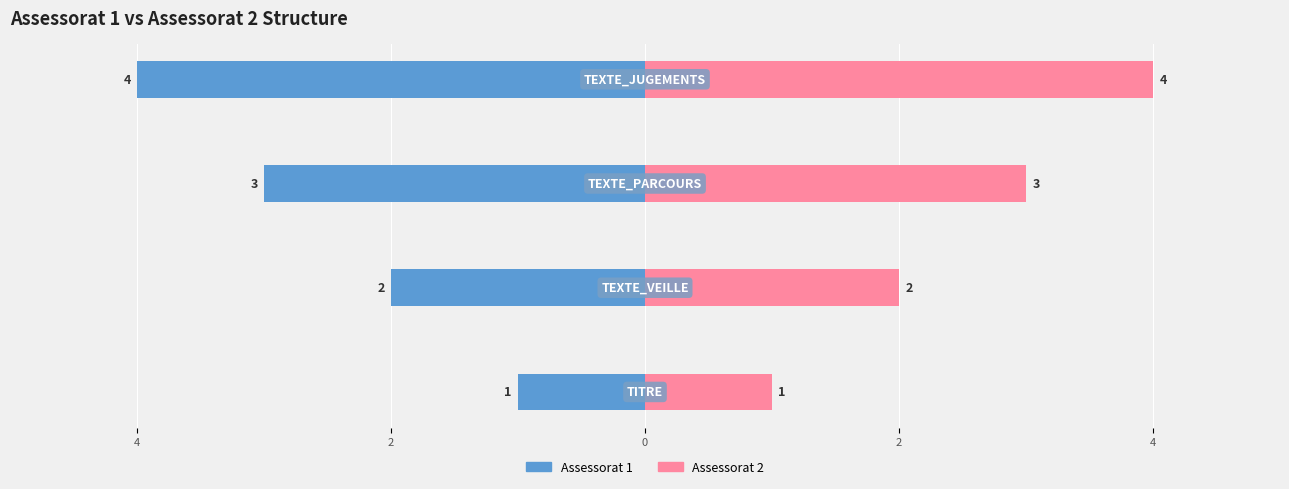

How many data points in Assessorat 2 are less than 3?

2